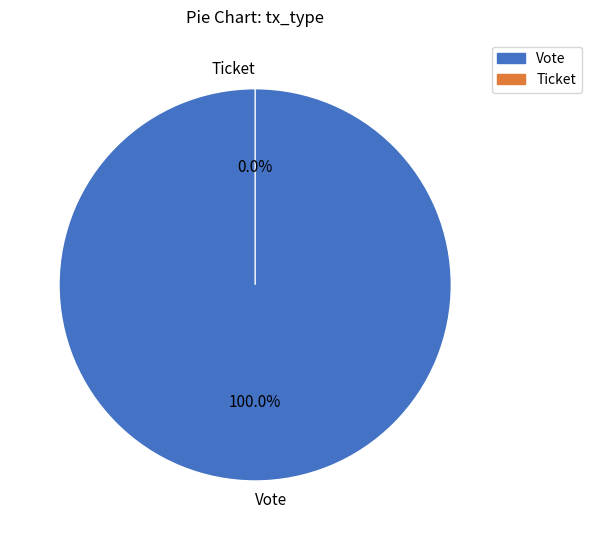

Does Vote represent more than half of the total?

Yes